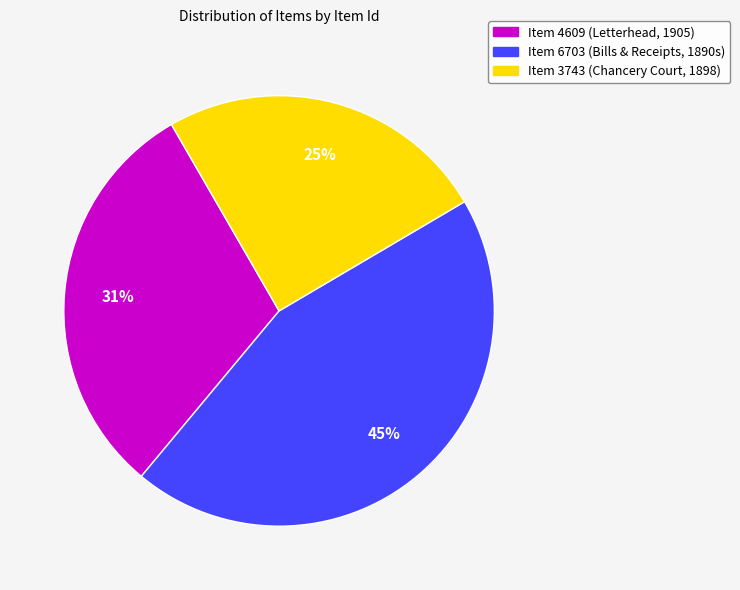

What is the smallest slice in the pie chart?

Item 3743 (Chancery Court, 1898)